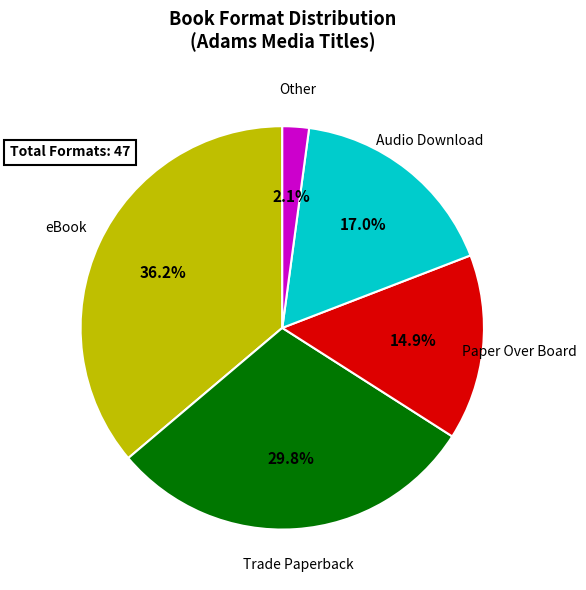

Which has a higher value, eBook or Audio Download?

eBook